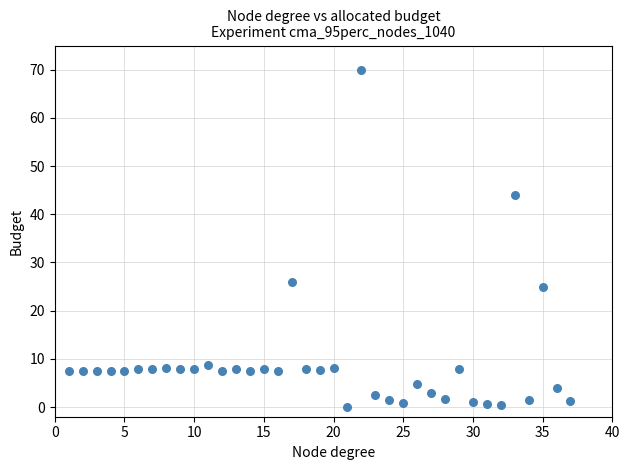

What is the range of X values (max minus min)?

36.0